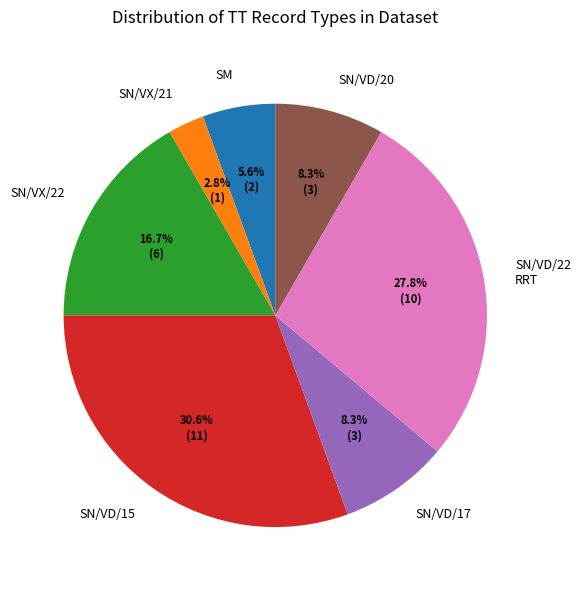

What percentage is the SM slice, to the nearest percent?

6%